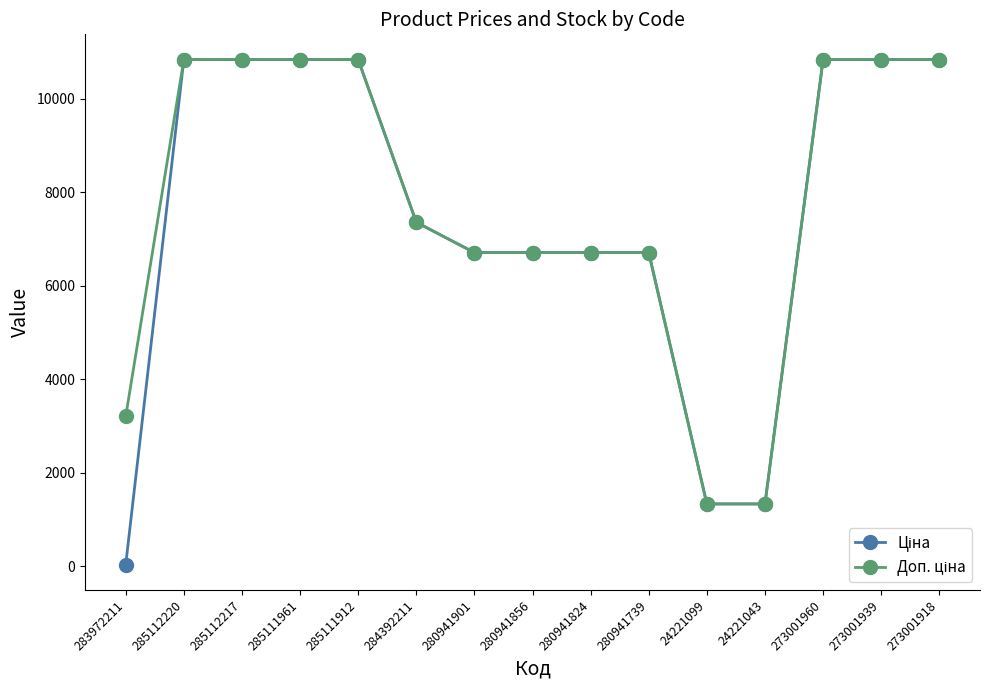

What is the total value across all series at 273001960?

21680.2